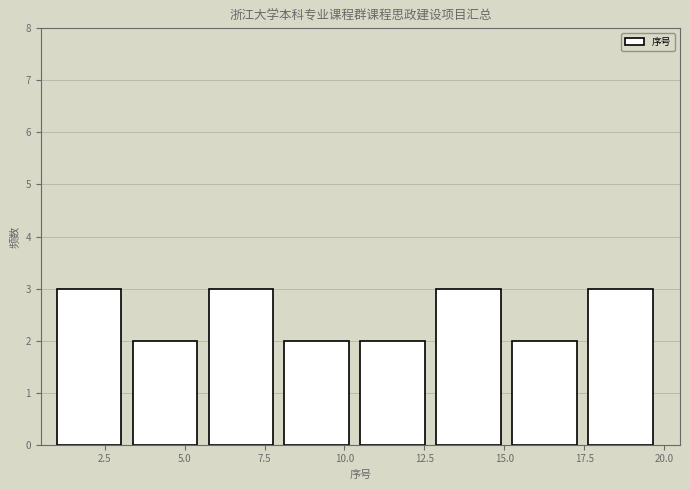

How tall is the bar that spans 3.5 to 6.0 on the x-axis? Neither the bar edges nor the heights are printed on the chart, so give them approximately, as read against the axes.

2